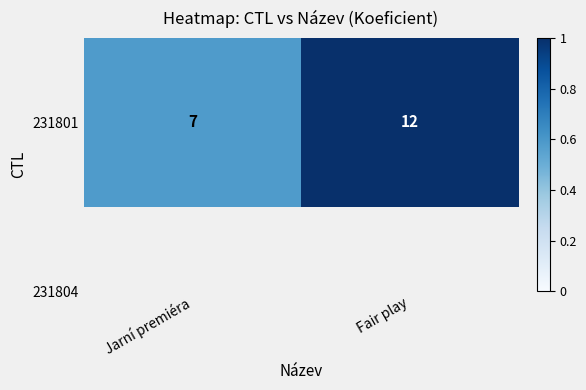

How many distinct data groups are displayed?

1